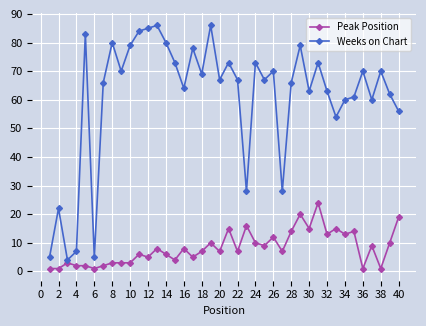

Count the number of categories in the chart.

40